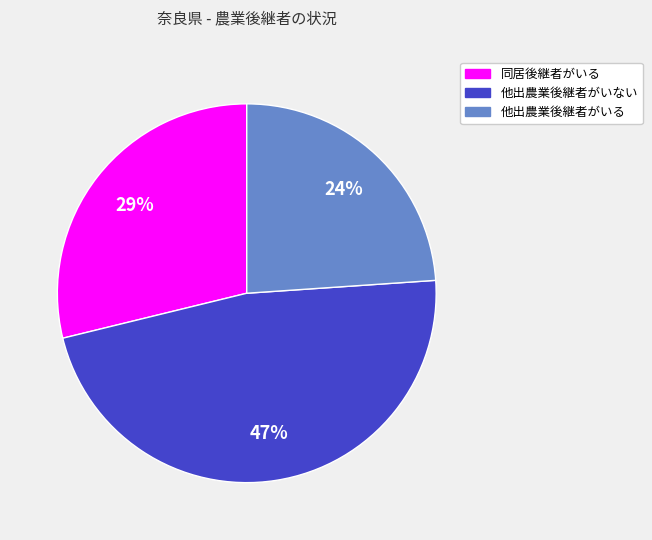

Combined, do 同居後継者がいる and 他出農業後継者がいない account for over 50%?

Yes